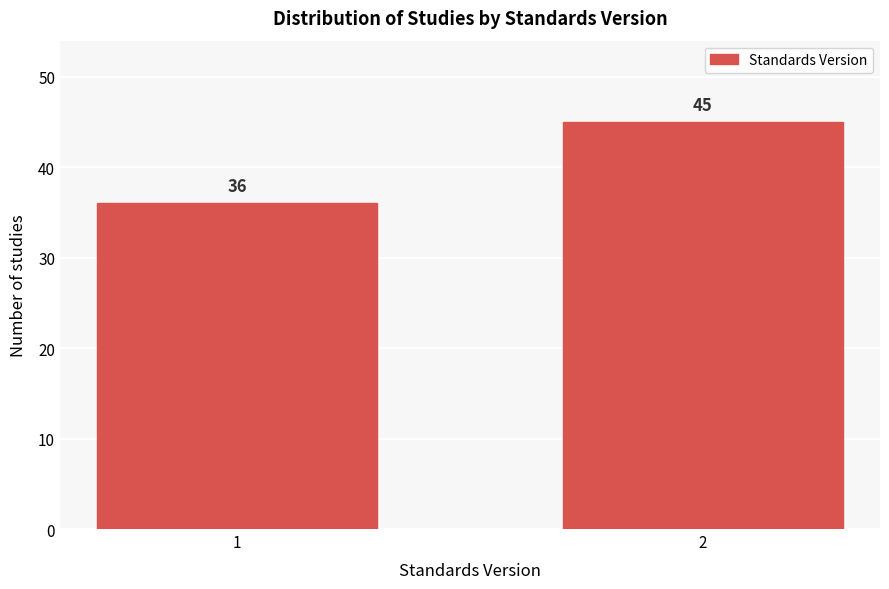

Reading left to right, extract all data points from this chart.

36	45